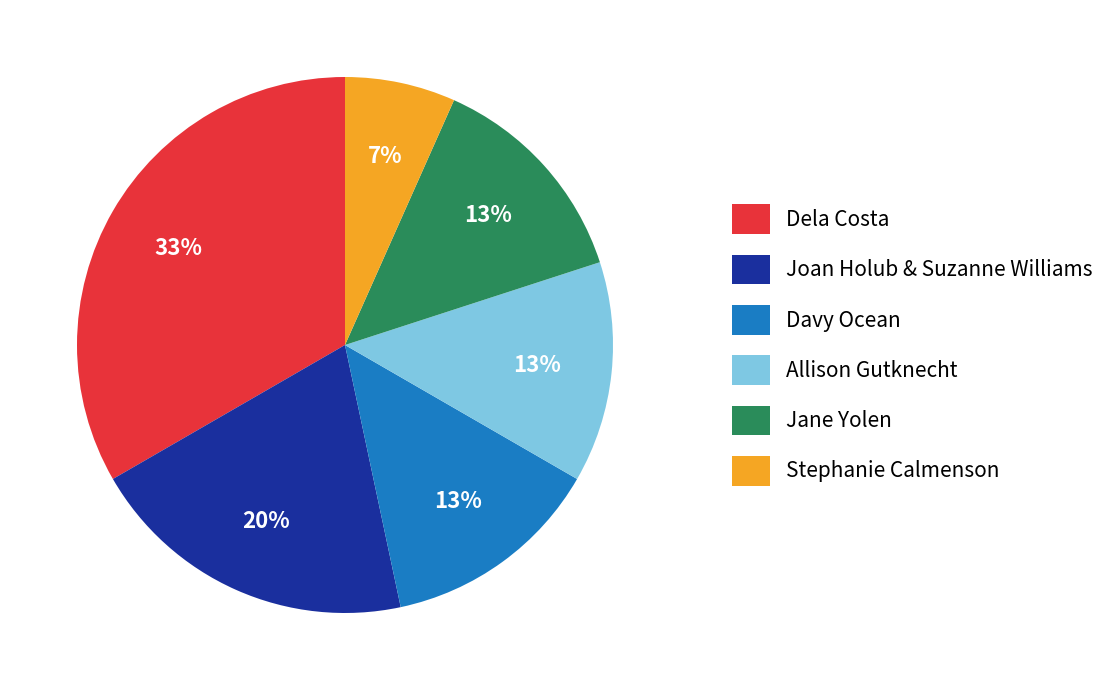

Is Allison Gutknecht the majority of the pie?

No